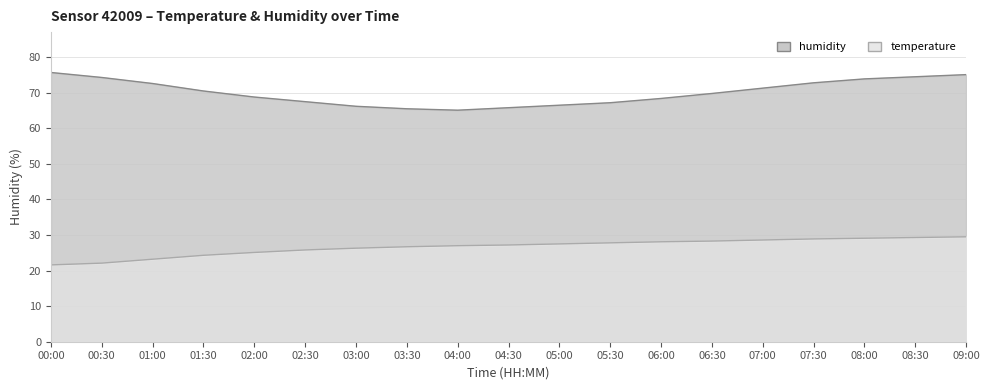

What position from the right is 05:00?

9